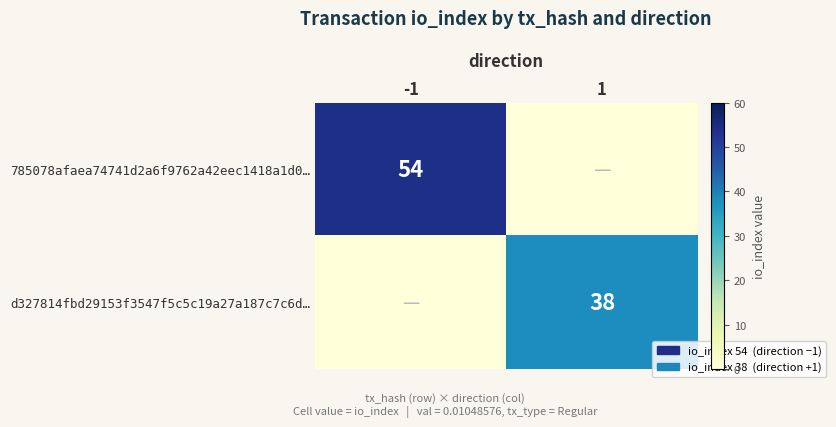

Count the number of data series in this chart.

2